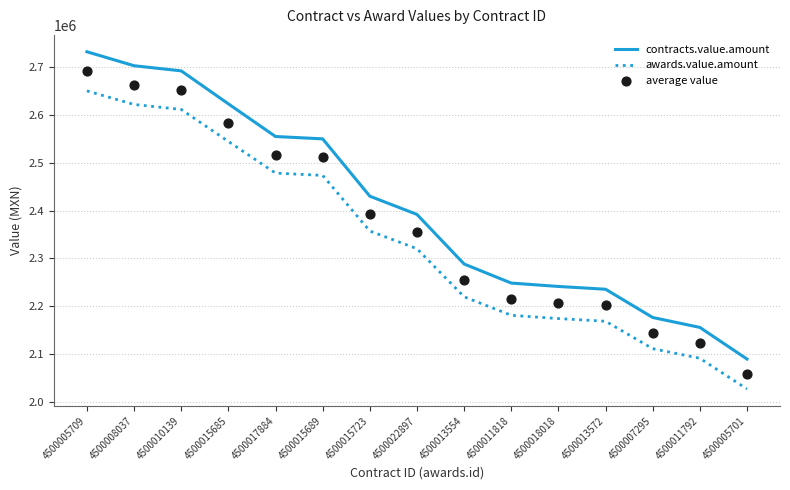

Is the value of contracts.value.amount at 4500005701 greater than the value of average value at 4500011792?

No